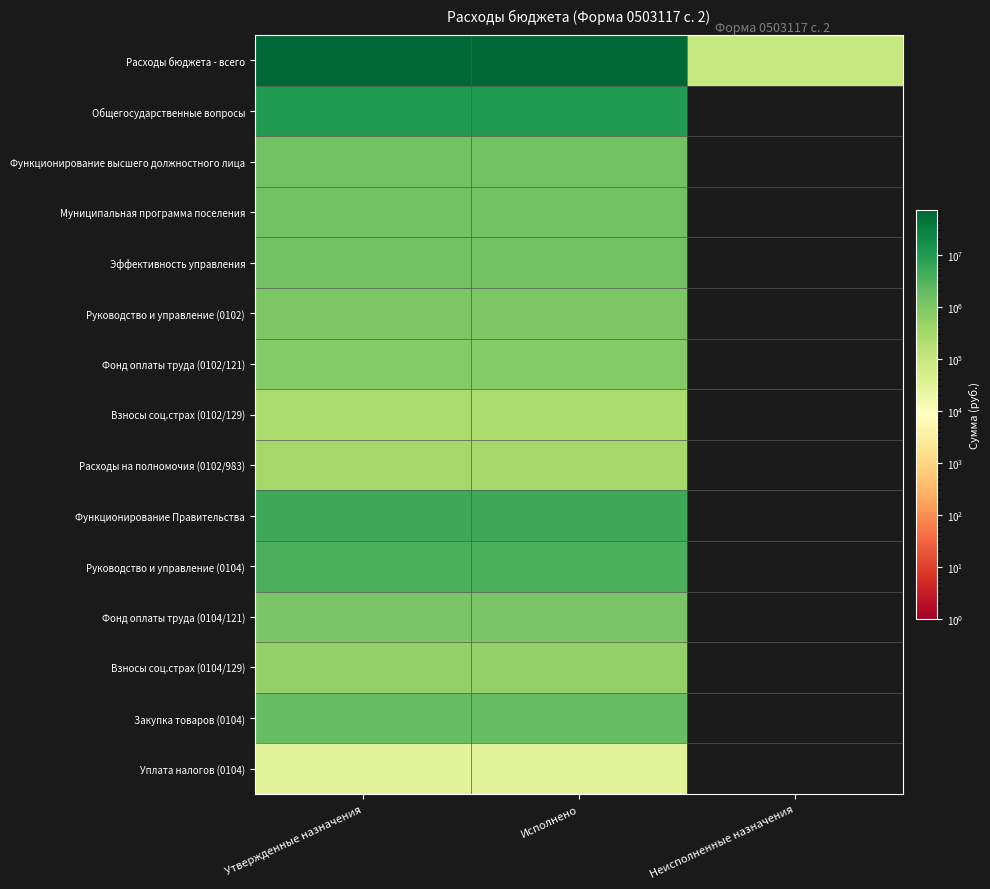

How many data points does each series have?

3